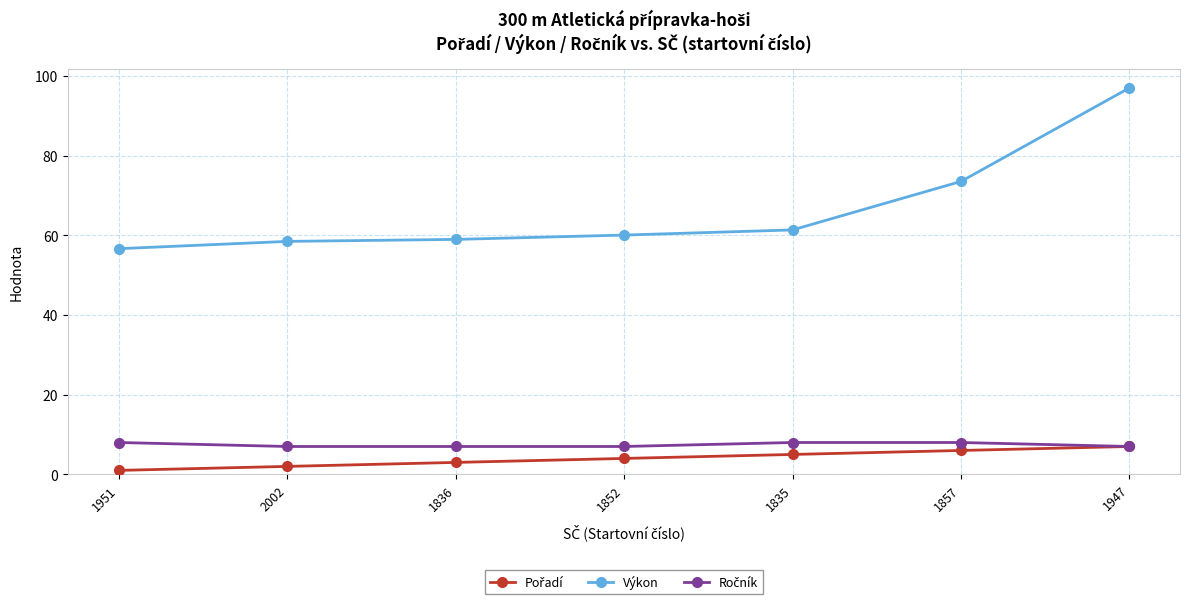

At which category does the chart reach its peak across all series?

1947